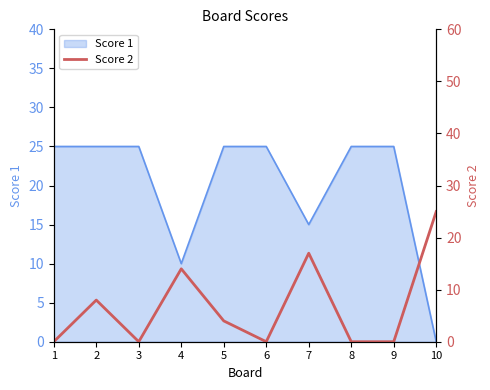

Where is the data nearest to the value 12?

4